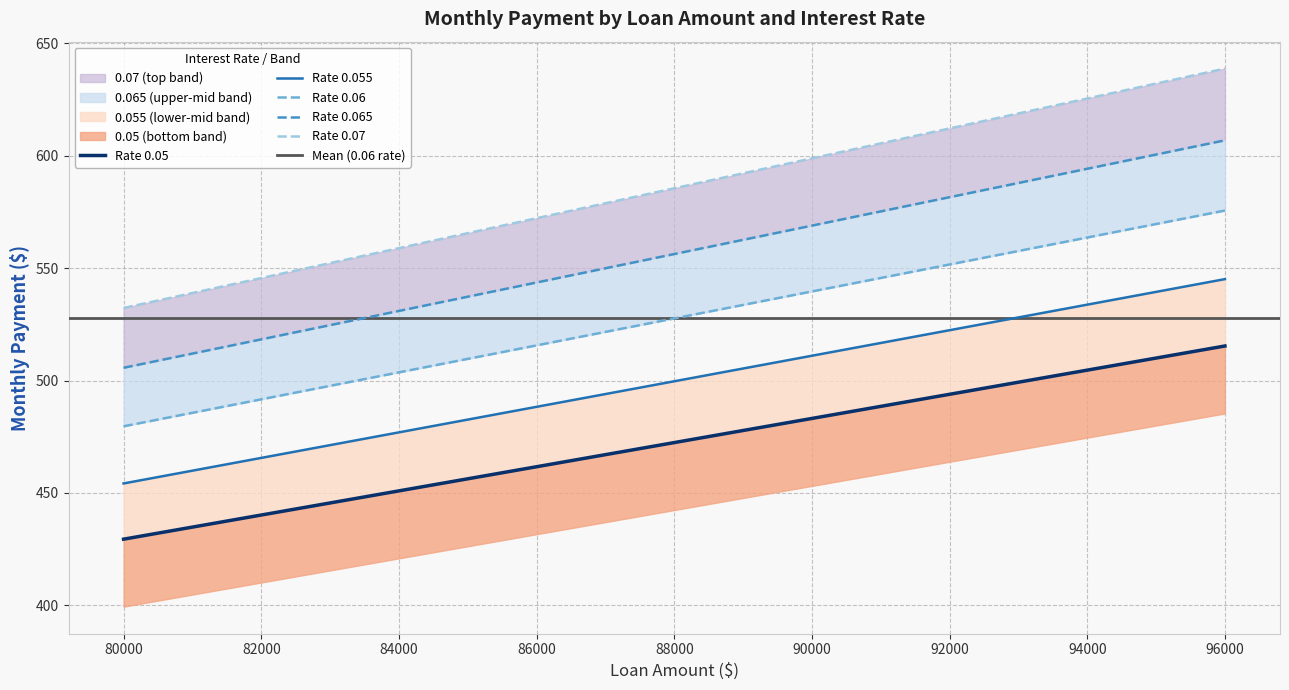

How many data points in 0.065 are less than 556?

4